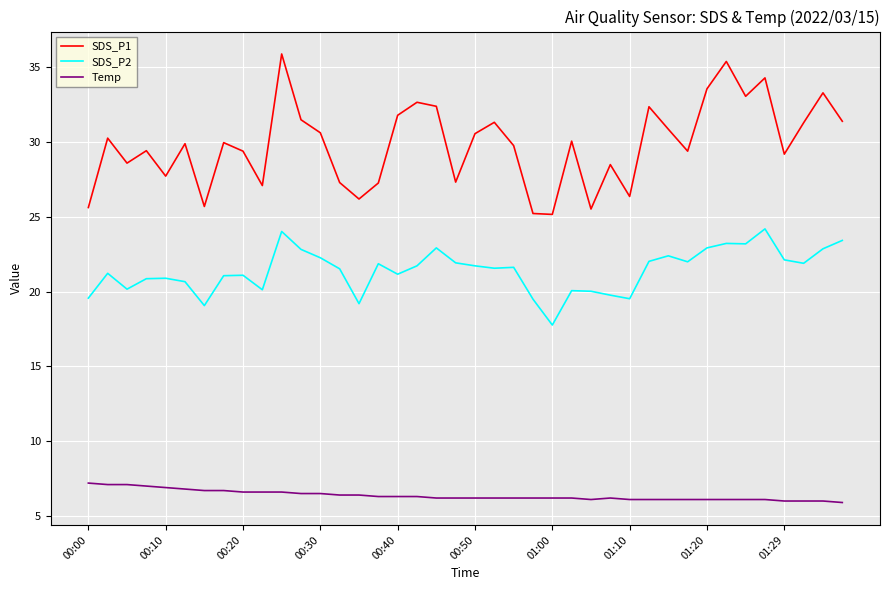

Which series has the largest total across all categories?

SDS_P1